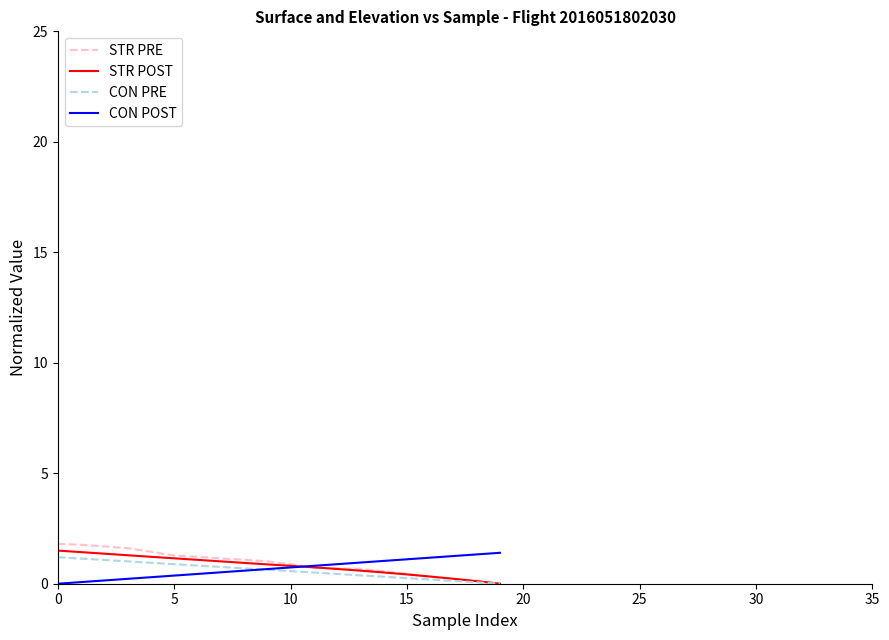

What is the greatest value displayed?

1.8